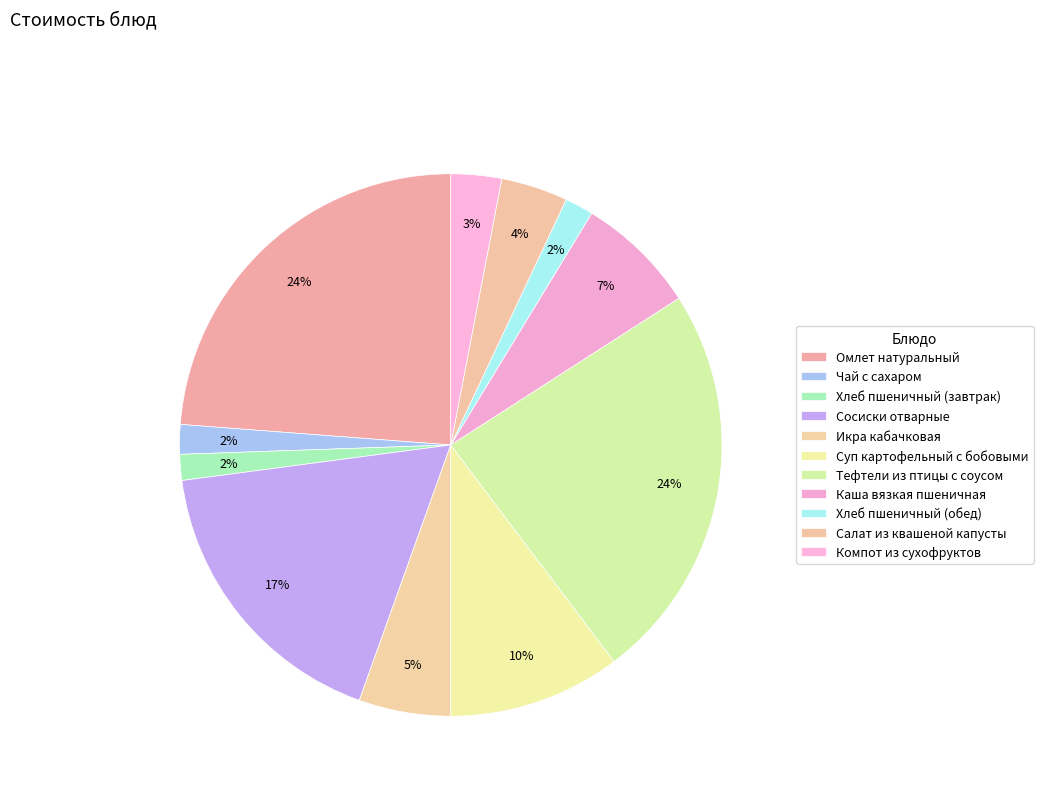

To the nearest percent, what is the combined percentage of Компот из сухофруктов and Хлеб пшеничный (завтрак)?

5%